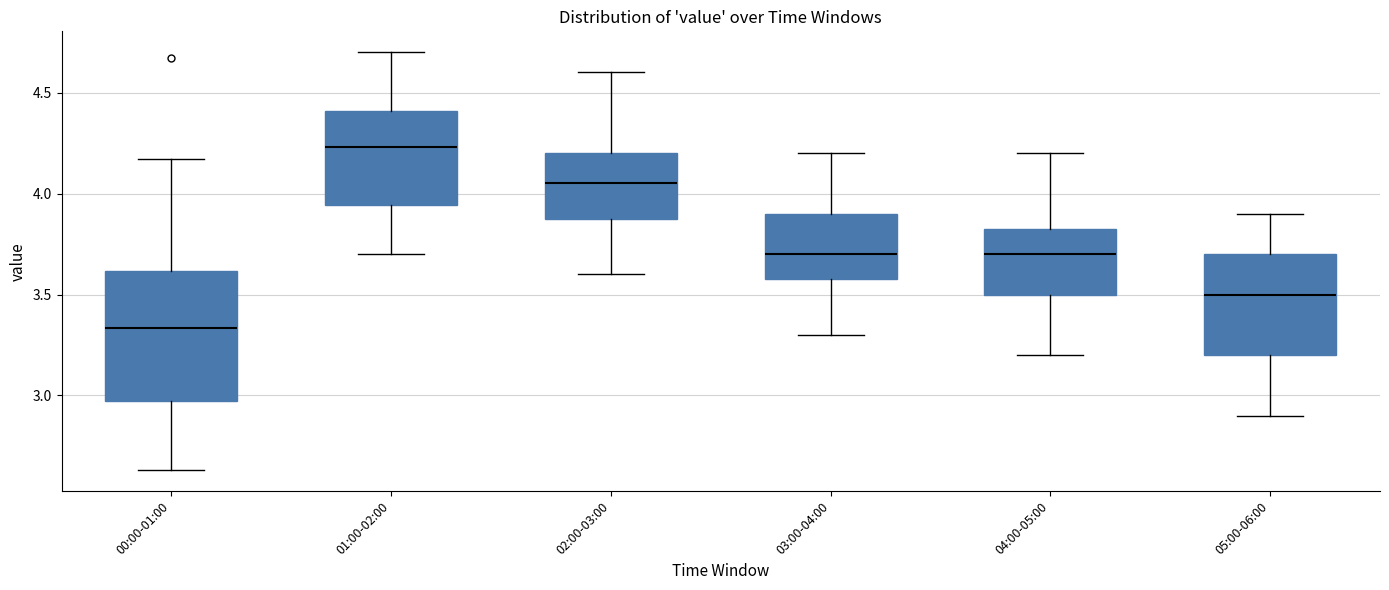

Where does the upper whisker of the box for 02:00-03:00 end on the y-axis? The values are not printed on the chart, so give them approximately, as read against the axis.

4.60